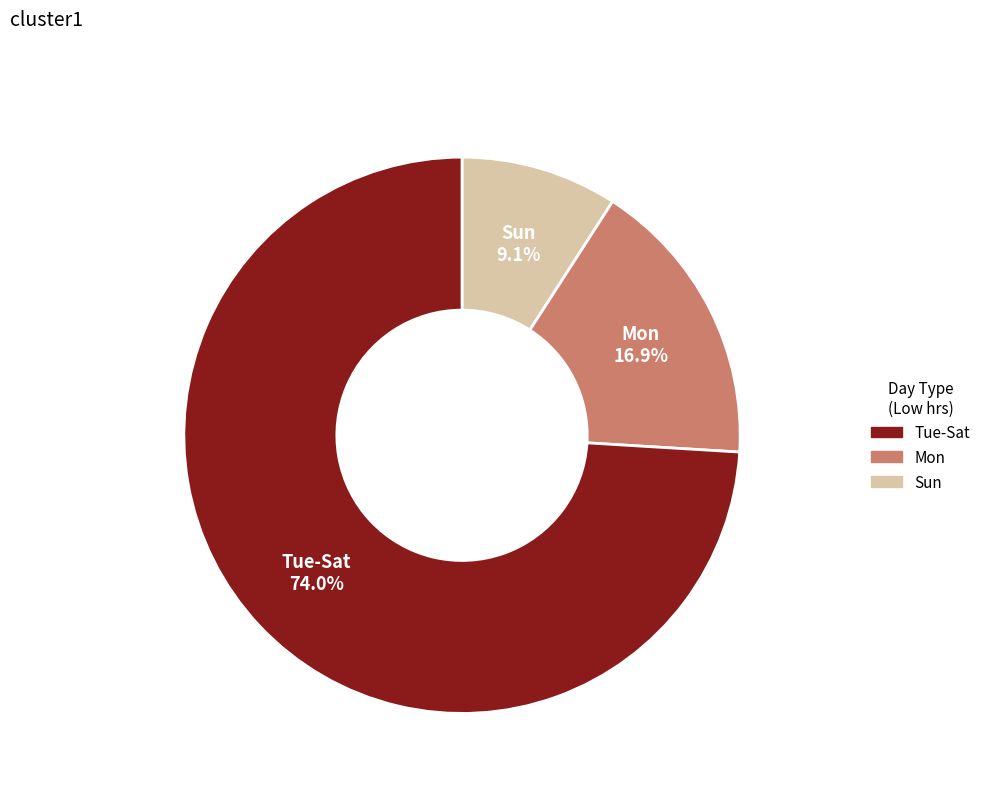

To the nearest percent, what is the average slice percentage?

33%